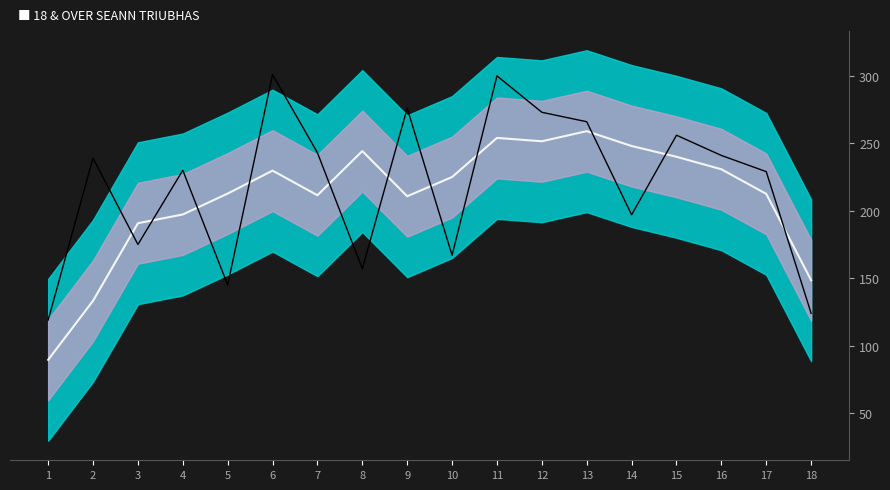

Reading left to right, what are all the values shown in this chart?

18 & OVER SEANN TRIUBHAS (smooth): 89.5	133.2	190.8	197.2	212.8	229.8	211.5	244.2	210.8	225.0	254.0	251.5	259.0	248.0	240.0	230.8	212.5	148.5
18 & OVER SEANN TRIUBHAS: 119.0	239.0	175.0	230.0	145.0	301.0	243.0	157.0	276.0	167.0	300.0	273.0	266.0	197.0	256.0	241.0	229.0	124.0